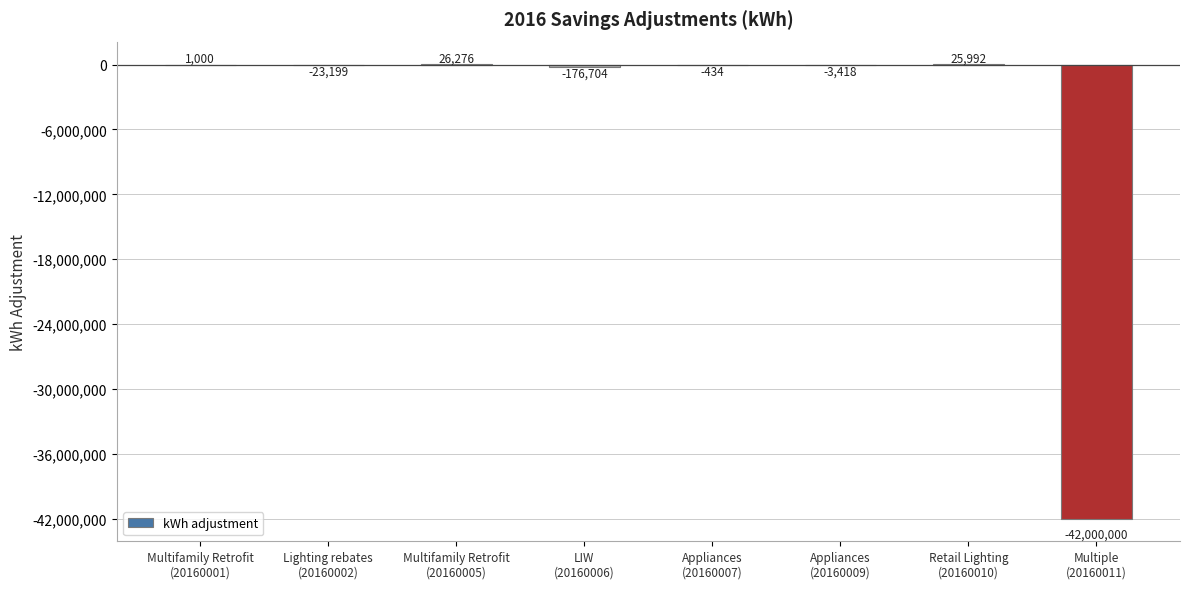

Are the bars horizontal?

No